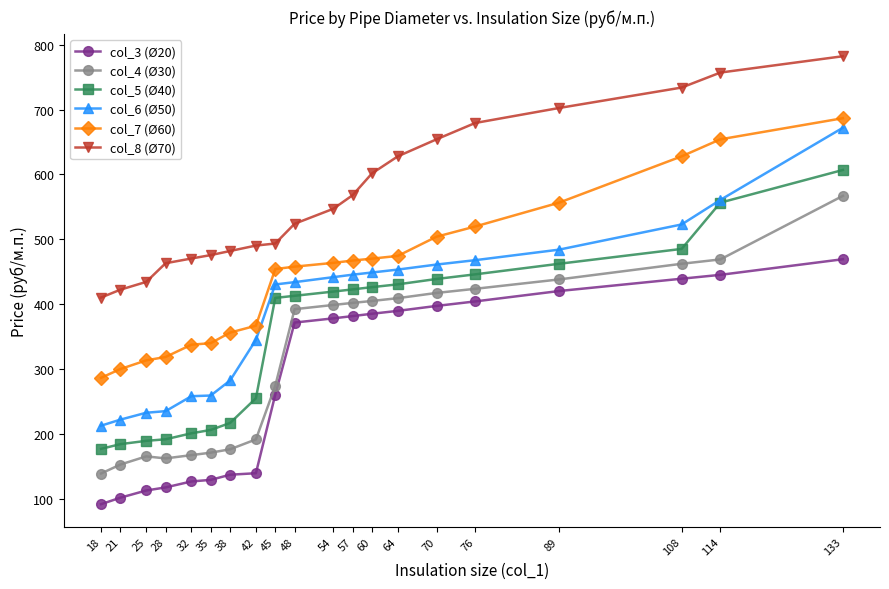

What is the total value across all series at 38?

1650.6